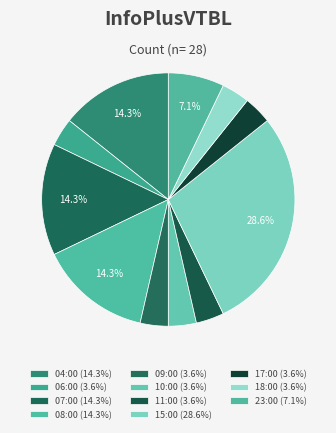

Between 09:00 and 07:00, which is larger?

07:00